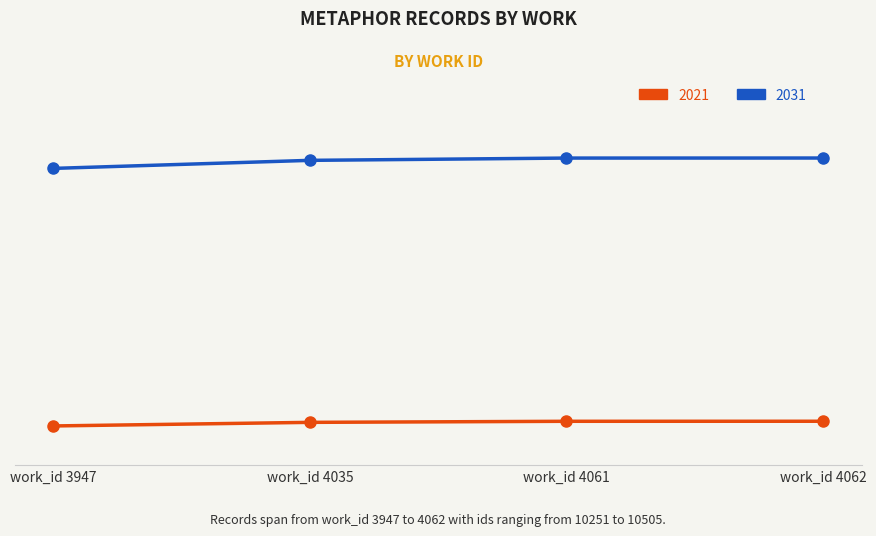

At work_id 4061, list the series in order from largest to smallest.

2031, 2021